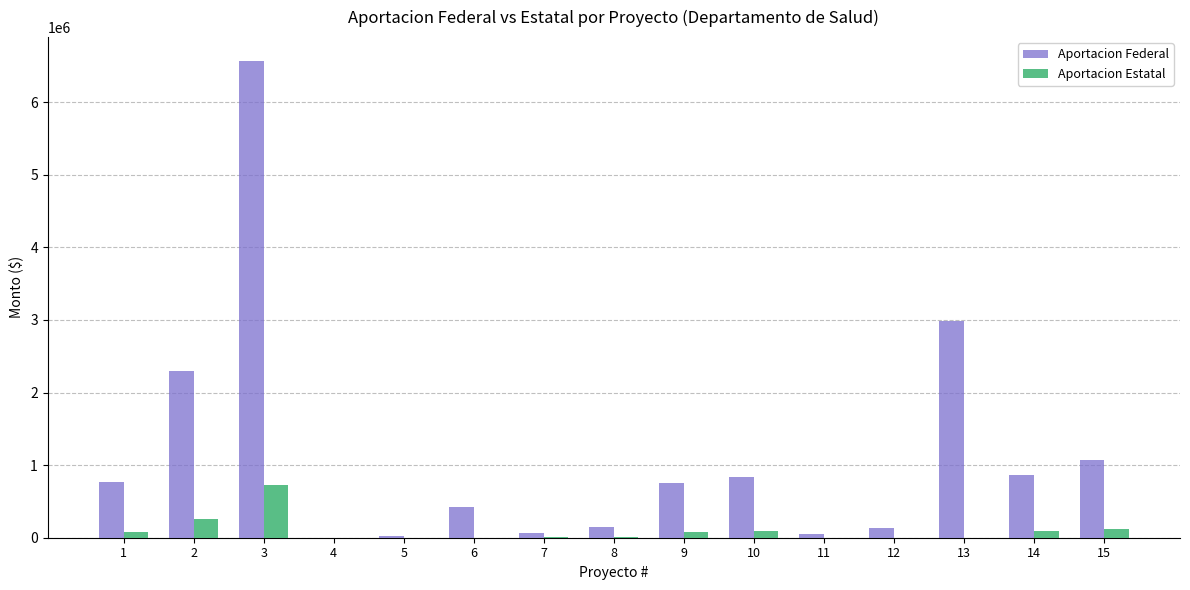

True or false: Aportacion Federal has a value of 57363.3 at 11.

True